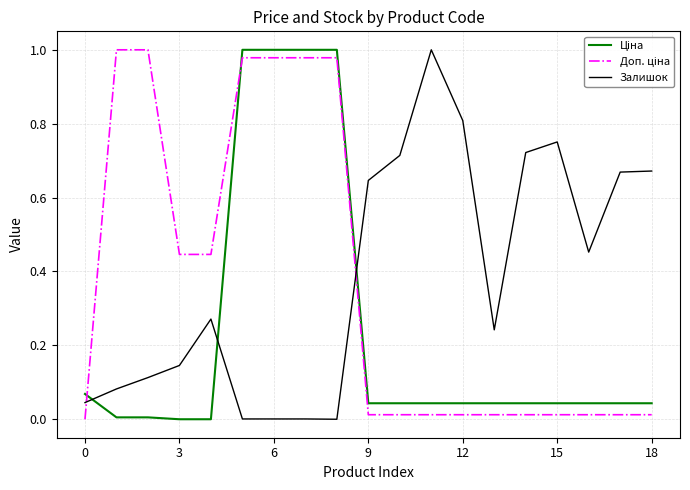

How many lines are shown in the chart?

3